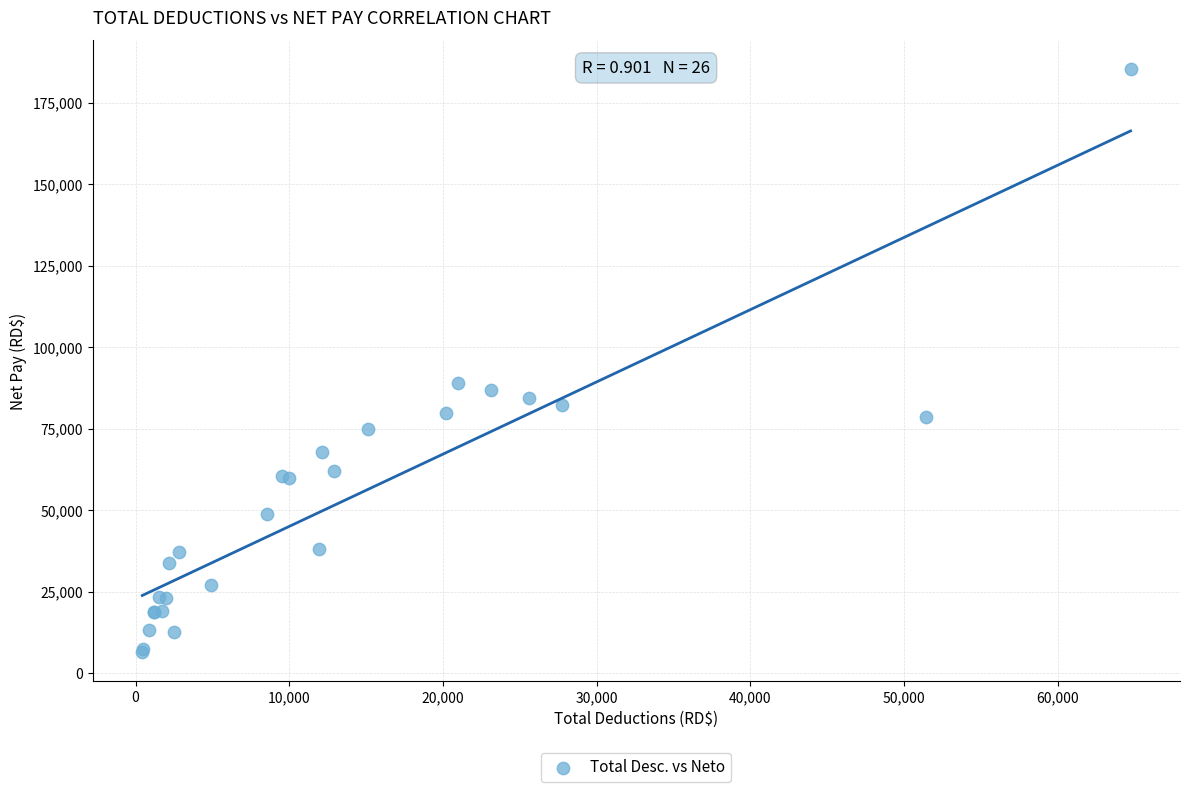

What Y value in the scatter plot is closest to 95912?

89016.3